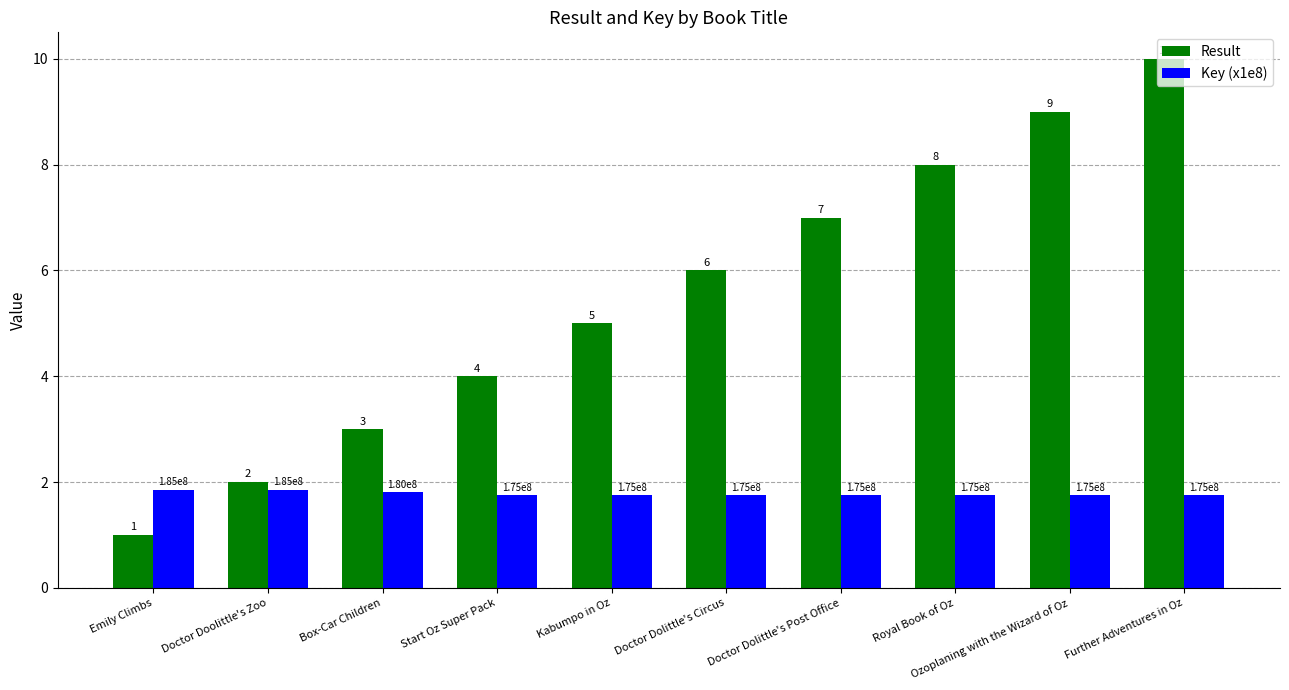

Which series changed the most between Doctor Doolittle's Zoo and Kabumpo in Oz?

Result